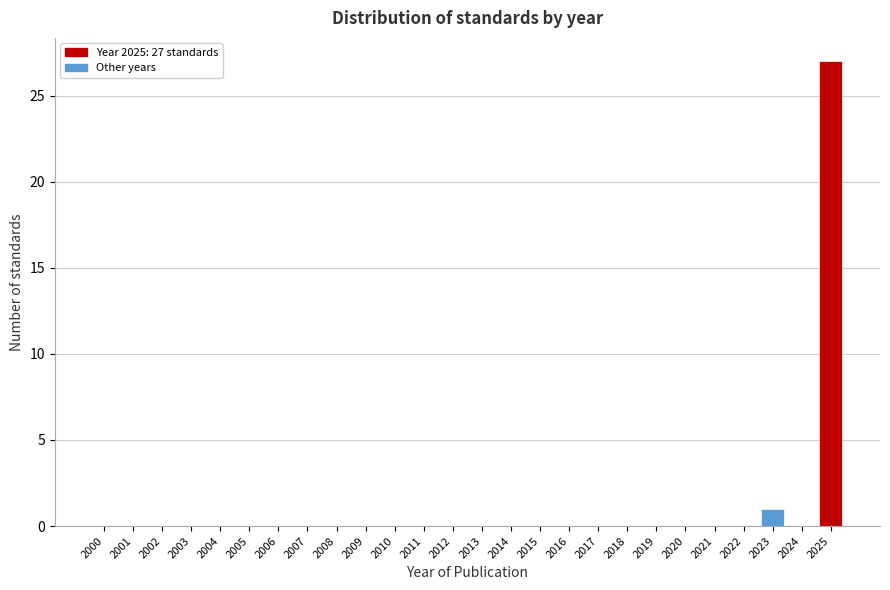

Reading right to left, extract all data points from this chart.

2025=27	2024=0	2023=1	2022=0	2021=0	2020=0	2019=0	2018=0	2017=0	2016=0	2015=0	2014=0	2013=0	2012=0	2011=0	2010=0	2009=0	2008=0	2007=0	2006=0	2005=0	2004=0	2003=0	2002=0	2001=0	2000=0